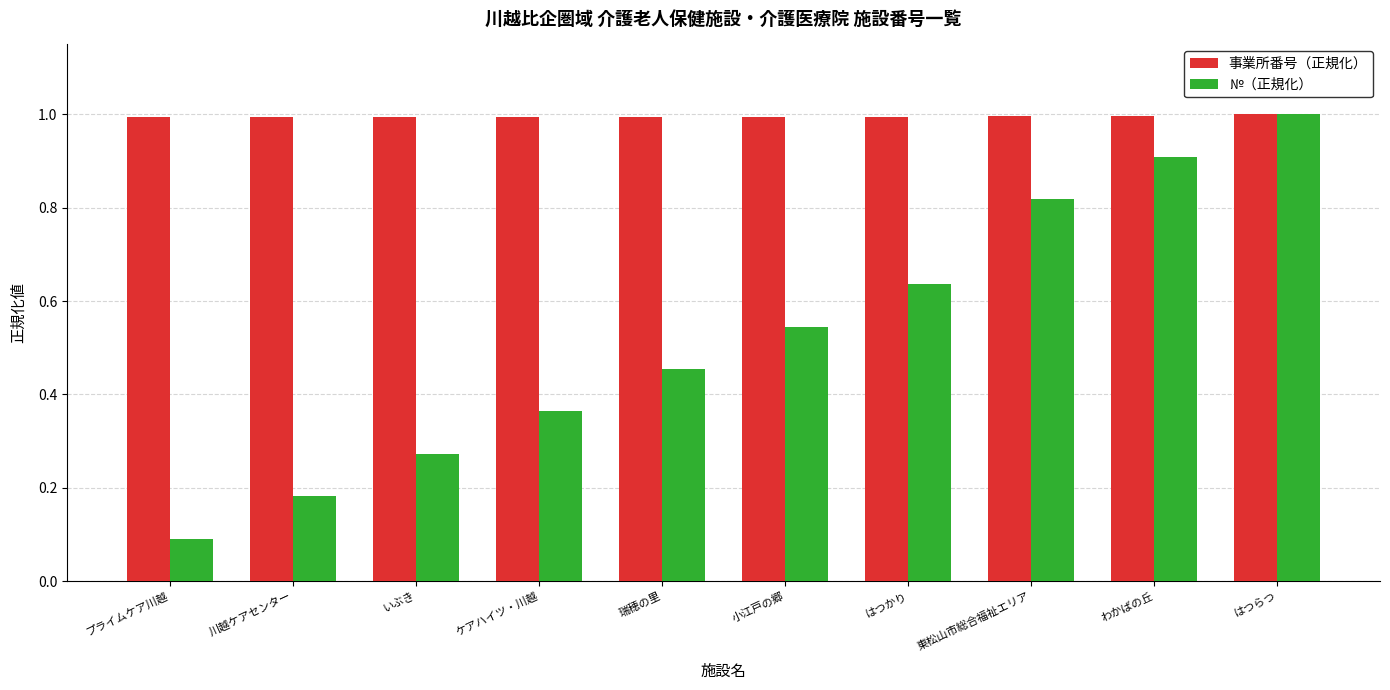

Which series has the largest range (max minus min)?

№（正規化）